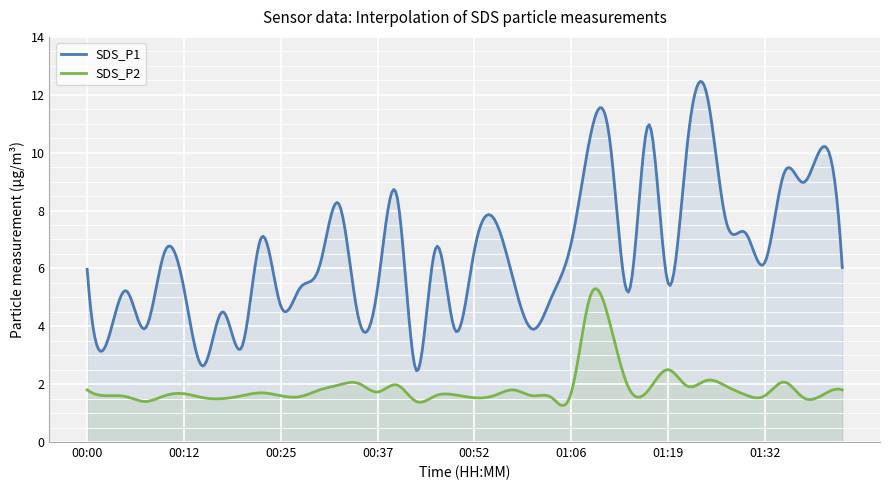

Reading left to right, list all the values displayed in this chart.

SDS_P1: 6.0	3.4	5.2	3.9	6.6	5.3	2.6	4.5	3.3	7.1	4.7	5.3	6.1	8.2	4.3	5.3	8.5	2.5	6.7	3.9	6.6	7.7	5.6	3.9	5.0	6.9	10.6	10.4	5.2	11.0	5.5	10.3	12.0	7.6	7.2	6.2	9.3	9.0	10.2	6.0
SDS_P2: 1.8	1.6	1.6	1.4	1.6	1.7	1.5	1.5	1.6	1.7	1.6	1.6	1.8	2.0	2.0	1.7	2.0	1.4	1.6	1.6	1.5	1.6	1.8	1.6	1.5	1.7	5.1	4.1	1.8	1.8	2.5	1.9	2.1	1.9	1.6	1.6	2.1	1.5	1.6	1.8